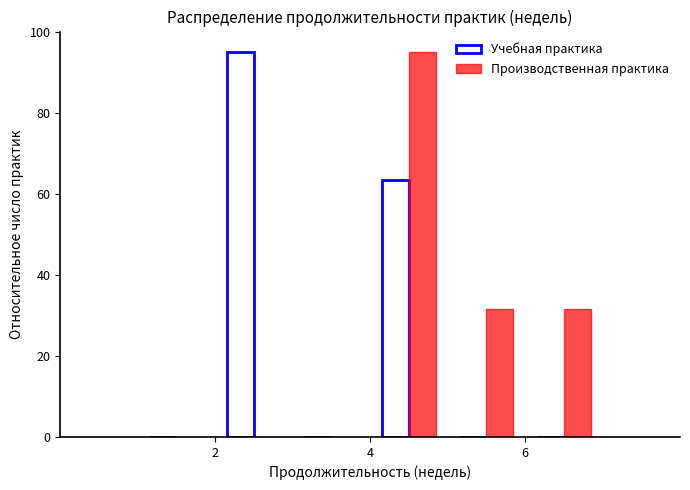

Reading left to right, transcribe this chart: for each range on the x-axis, give the height of each series' bar. The values are not printed on the chart, so give them approximately, as read against the axis.

1 to 2: Учебная практика=0	Производственная практика=0
2 to 3: Учебная практика=96	Производственная практика=0
3 to 4: Учебная практика=0	Производственная практика=0
4 to 5: Учебная практика=64	Производственная практика=96
5 to 6: Учебная практика=0	Производственная практика=32
6 to 7: Учебная практика=0	Производственная практика=32